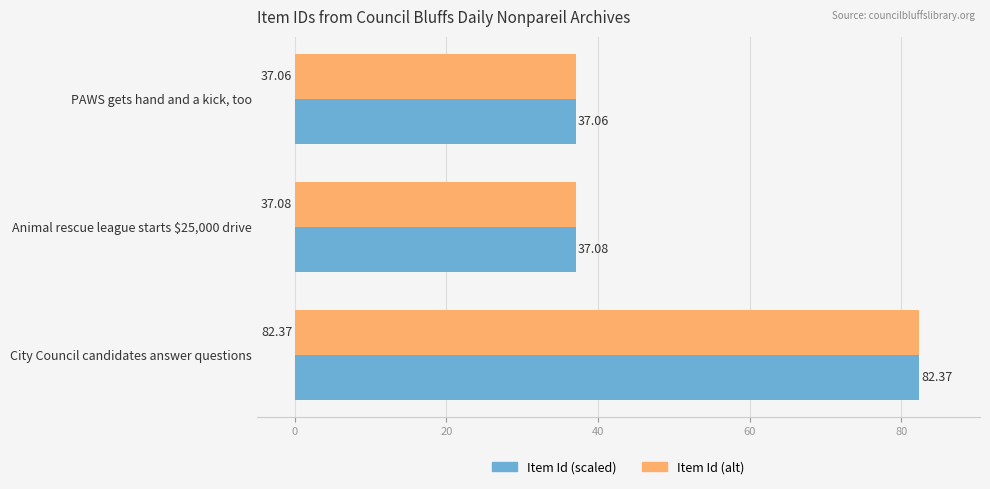

What is the difference between the maximum and minimum values in the Item Id (scaled) series?

45.3